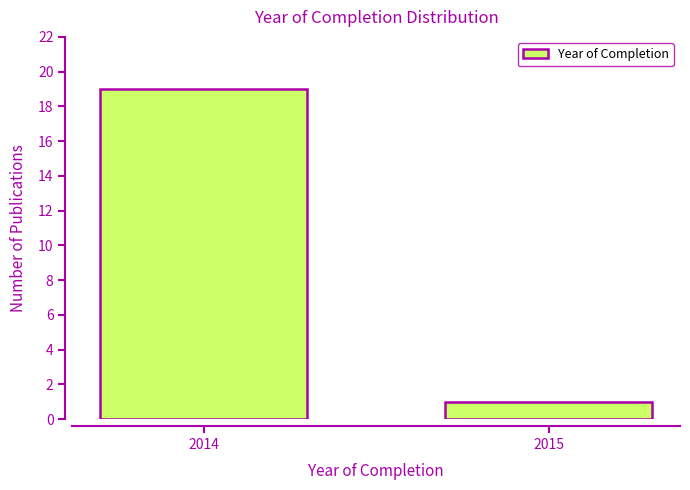

Reading right to left, list all the values displayed in this chart.

2015=1	2014=19